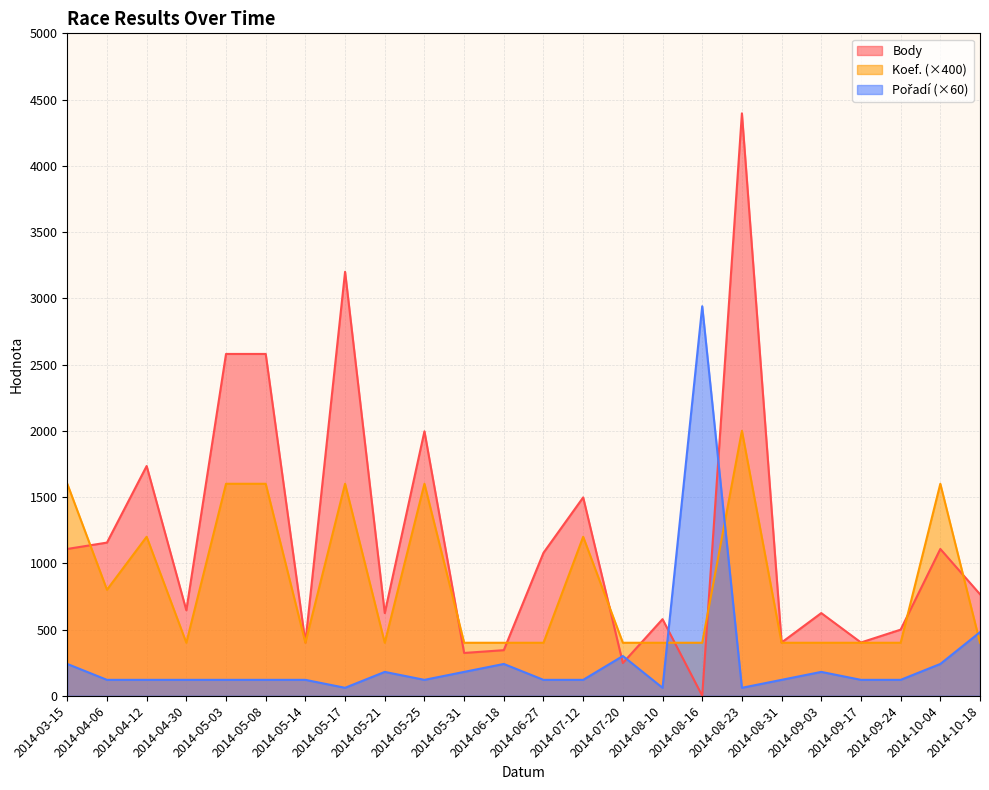

What is the difference between the Pořadí values at 2014-05-14 and 2014-08-23?

60